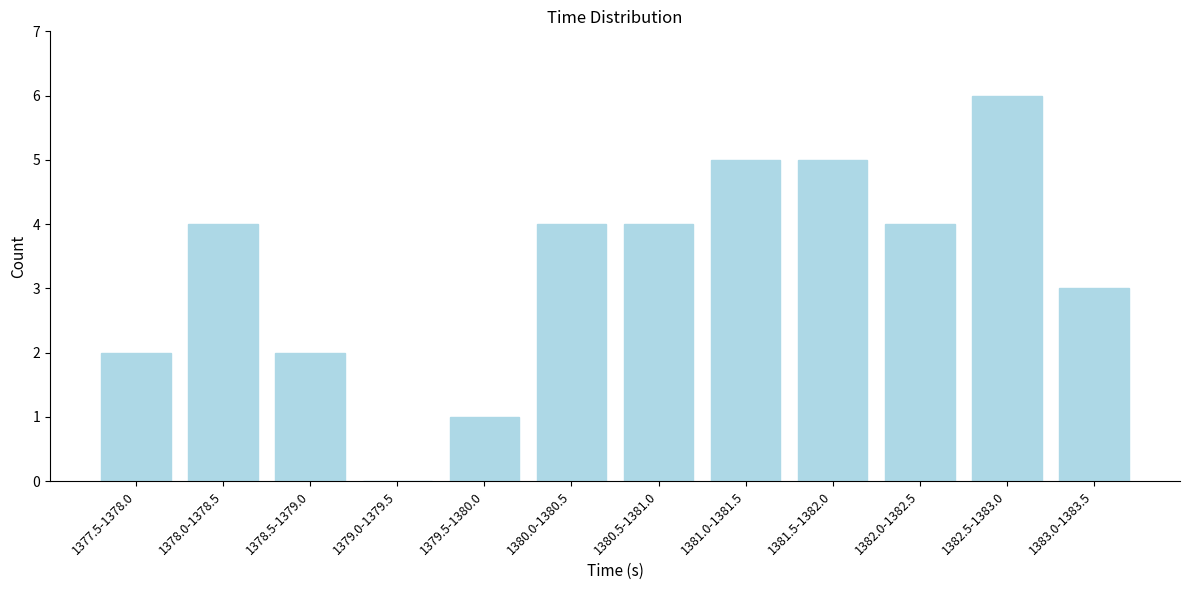

Reading left to right, transcribe all the data shown in this chart.

1377.5-1378.0=2	1378.0-1378.5=4	1378.5-1379.0=2	1379.0-1379.5=0	1379.5-1380.0=1	1380.0-1380.5=4	1380.5-1381.0=4	1381.0-1381.5=5	1381.5-1382.0=5	1382.0-1382.5=4	1382.5-1383.0=6	1383.0-1383.5=3